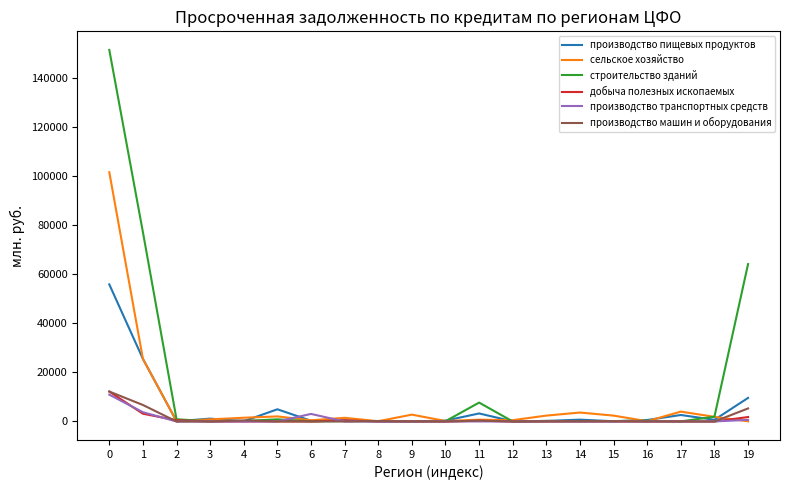

How many lines are shown in the chart?

6